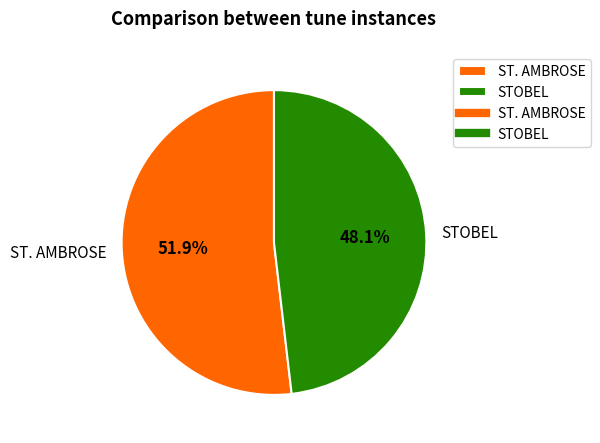

Is there any slice that represents more than half of the pie?

Yes